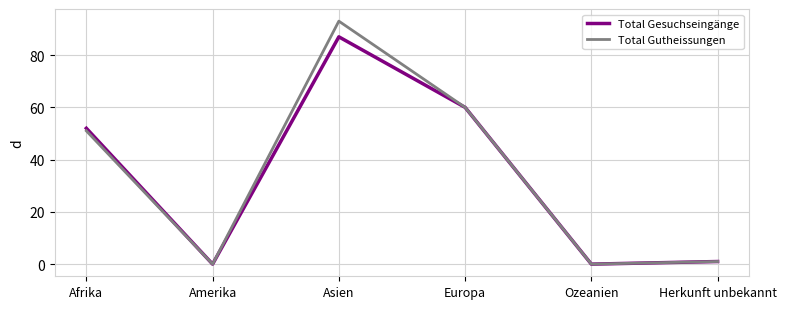

At which category is the sum across all series the highest?

Asien